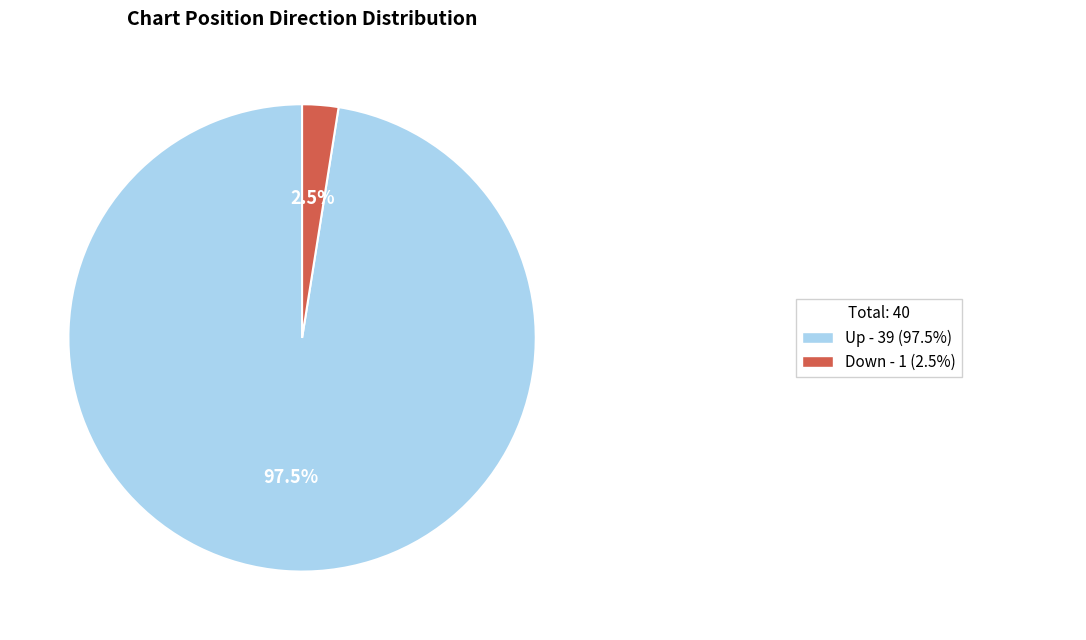

Is there a majority slice in this chart?

Yes